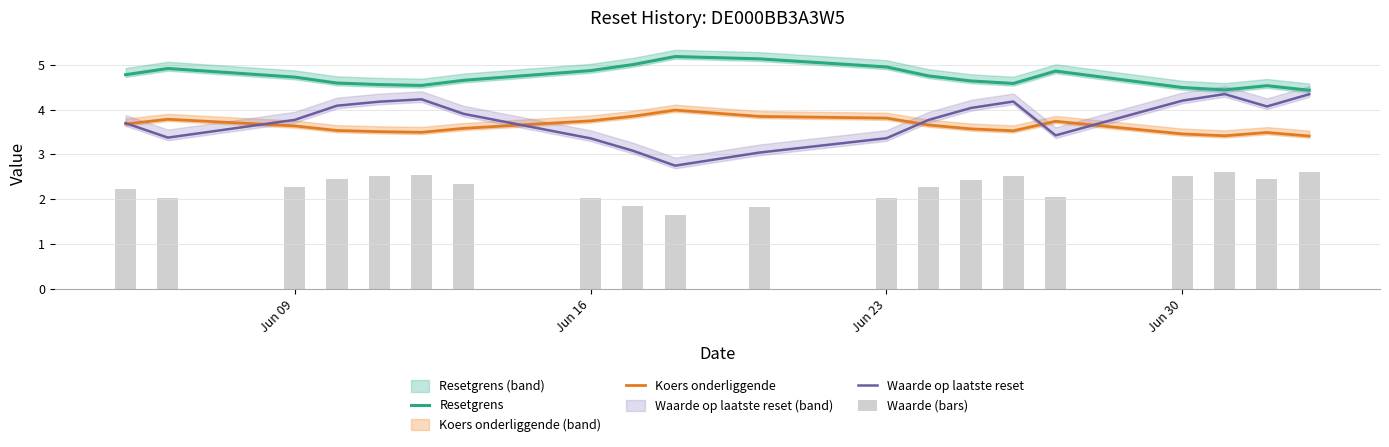

True or false: Resetgrens and Koers onderliggende intersect in this chart.

False